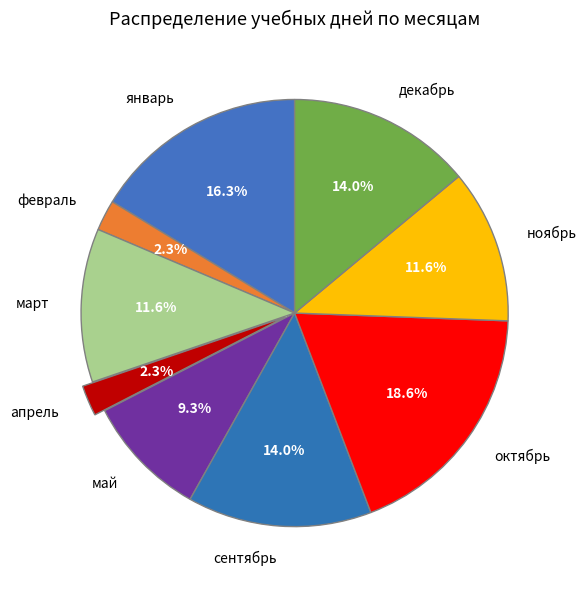

How many slices are in this pie chart?

9